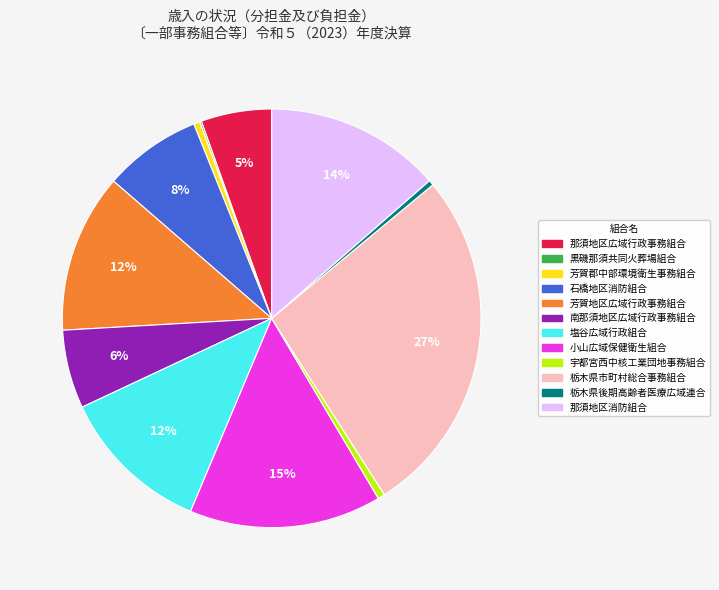

Which slice is the largest?

栃木県市町村総合事務組合